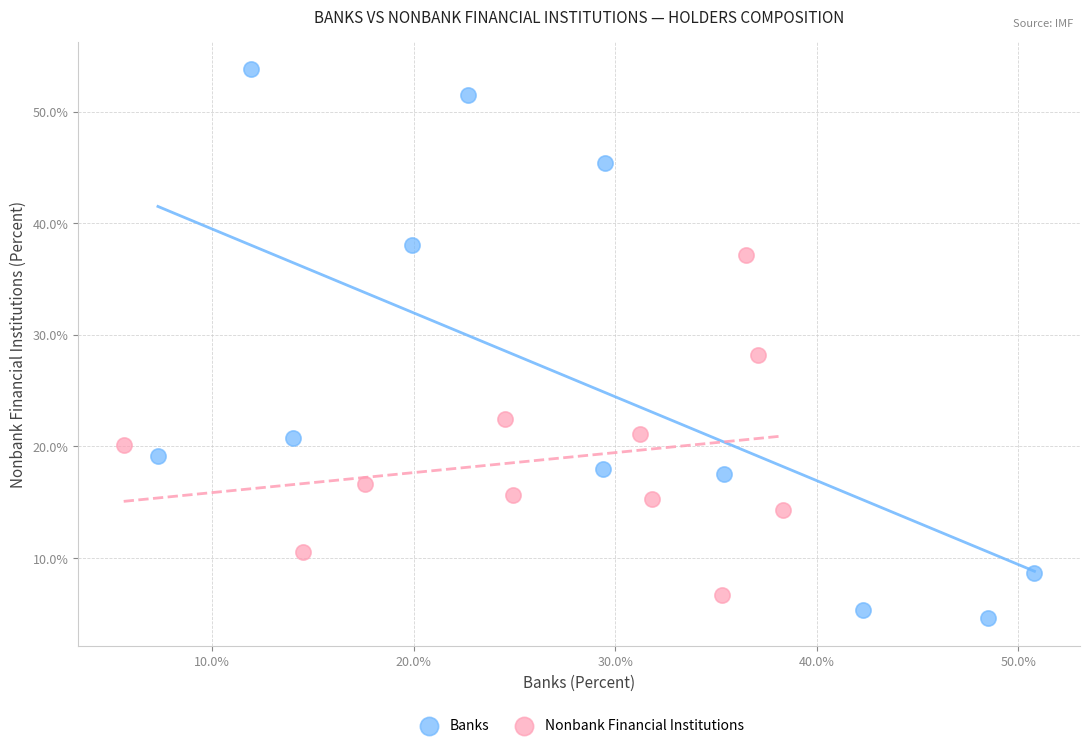

Which series reaches the maximum Y coordinate?

Banks